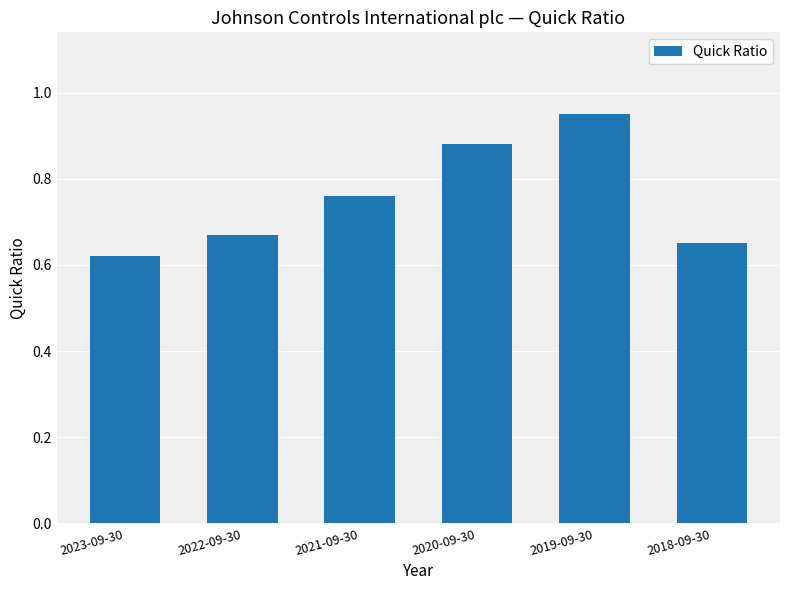

Which category has the highest value across all series?

2019-09-30